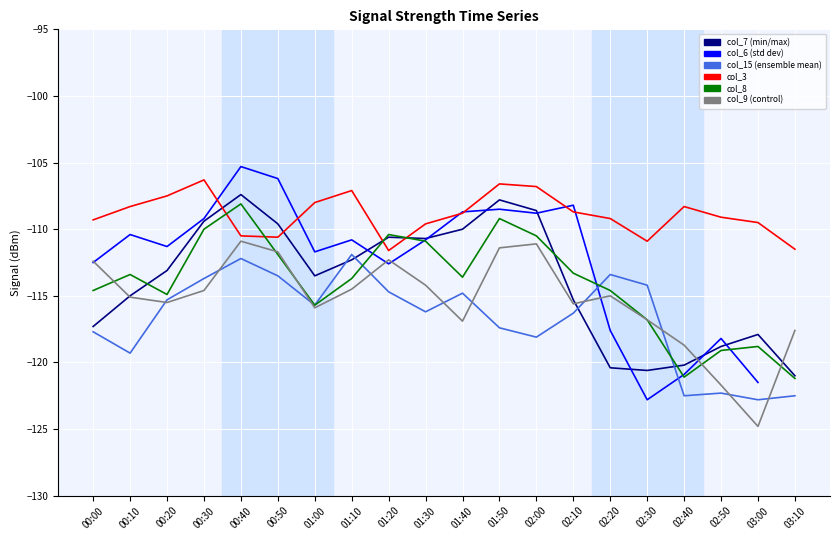

What is the label of the 7th point from the left?

01:00